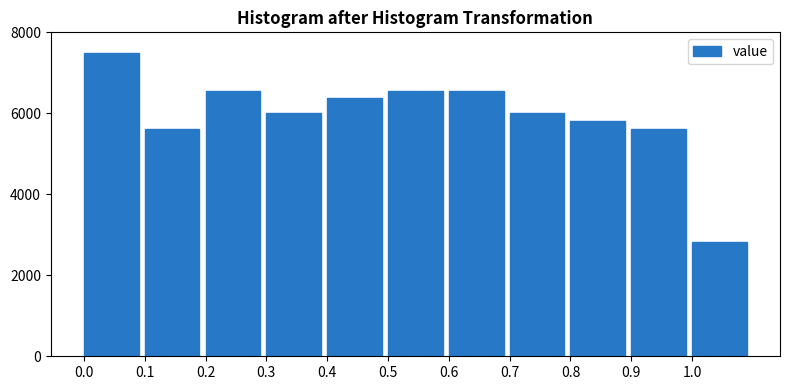

How tall is the bar that spans 0.0 to 0.1 on the x-axis? The values are not printed on the chart, so give them approximately, as read against the axis.

7600